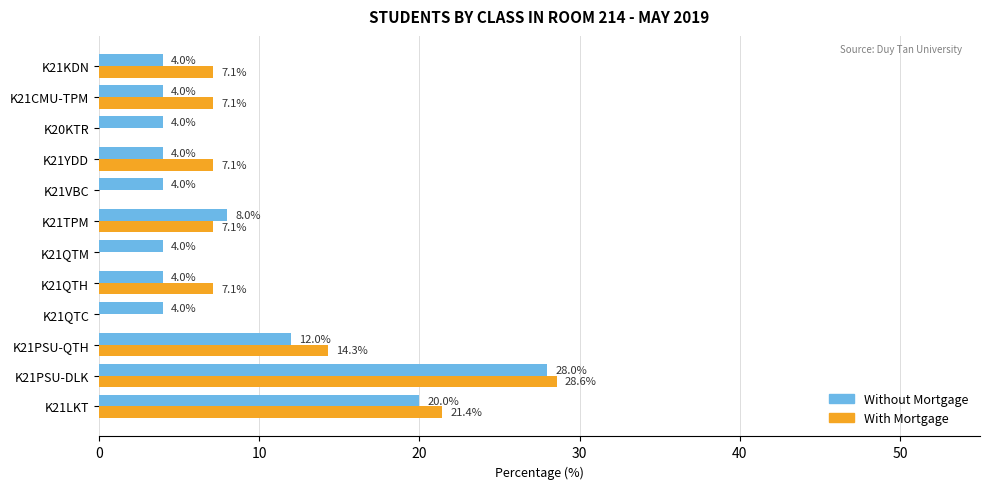

True or false: With Mortgage has a value of 4.5 at K21KDN.

False